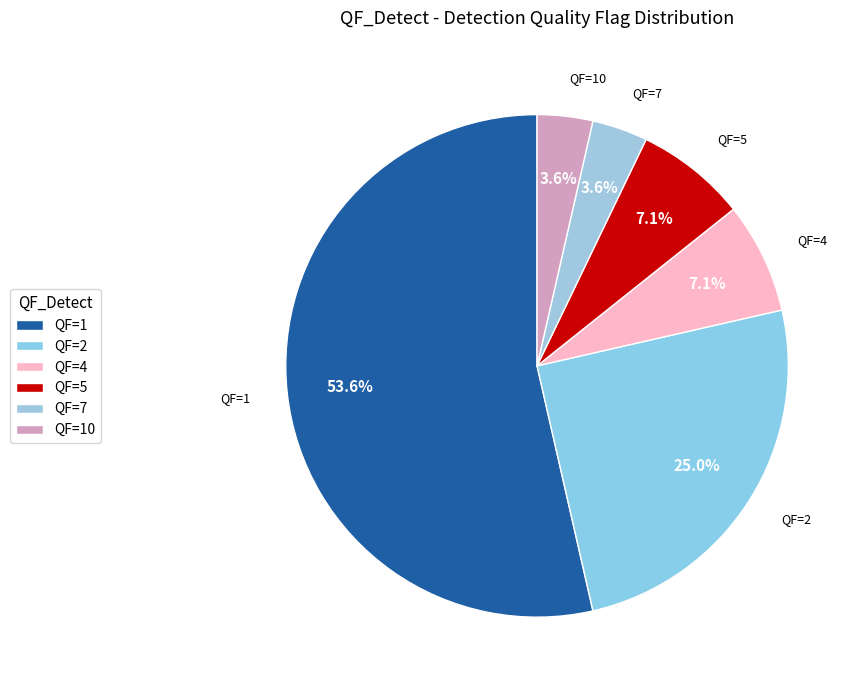

Which category has the biggest portion of the pie?

QF=1